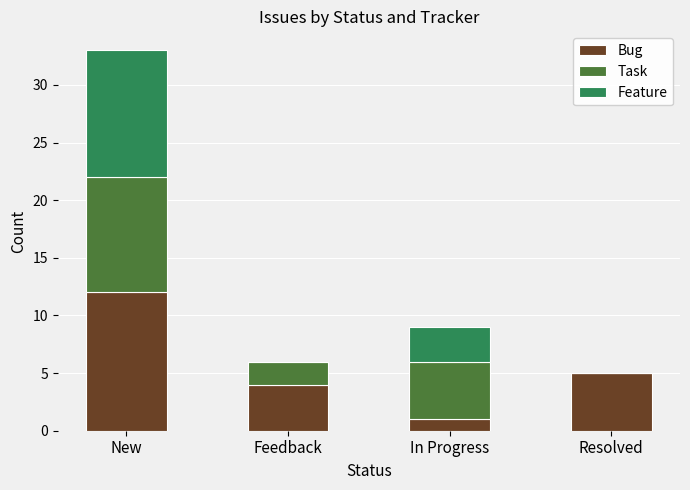

Reading right to left, list the values for the Bug series.

Resolved=5	In Progress=1	Feedback=4	New=12